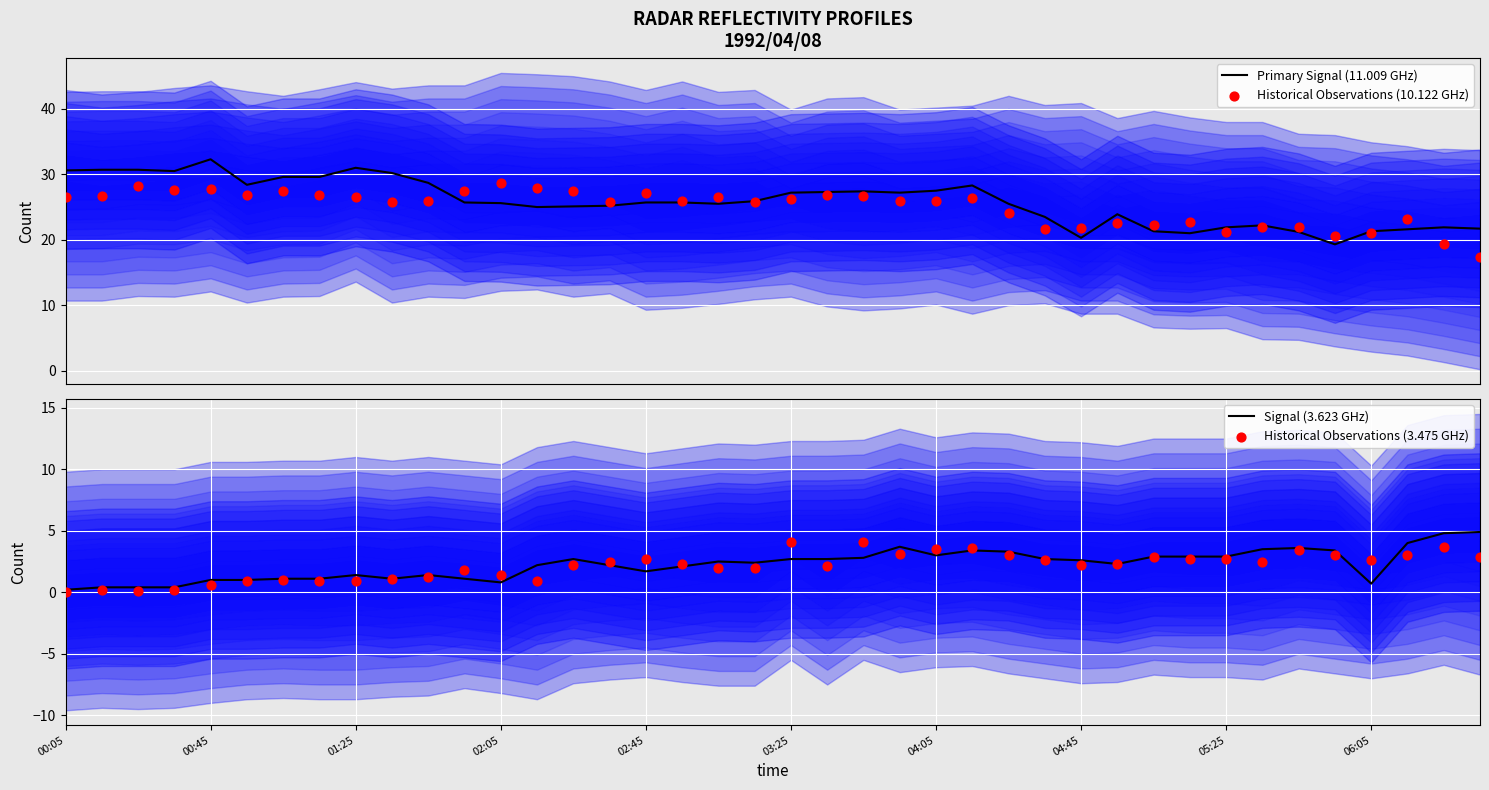

True or false: Signal (3.623 GHz) has a value of 1.1 at 05:25.

False